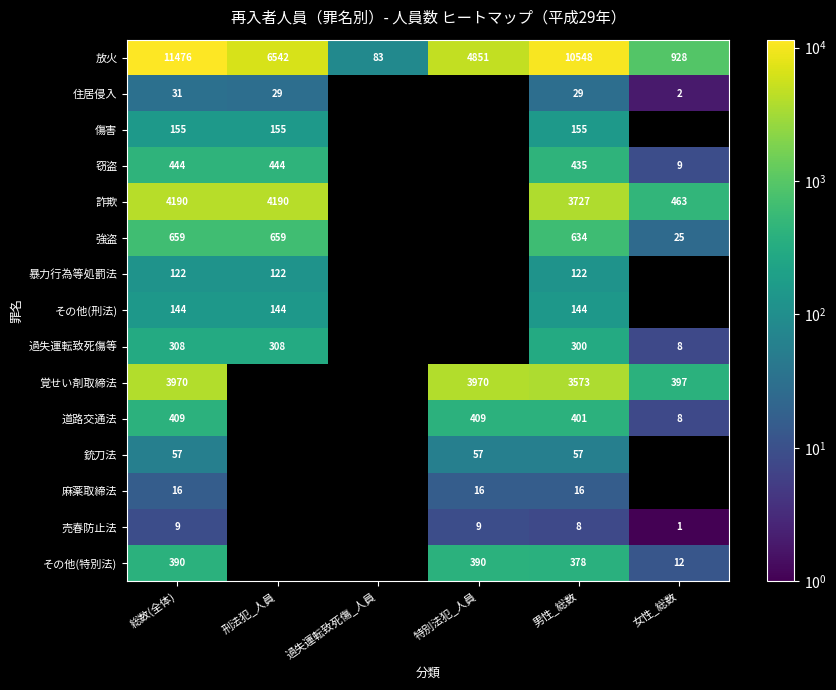

What is the difference between the 売春防止法 values at 男性_総数 and 女性_総数?

7